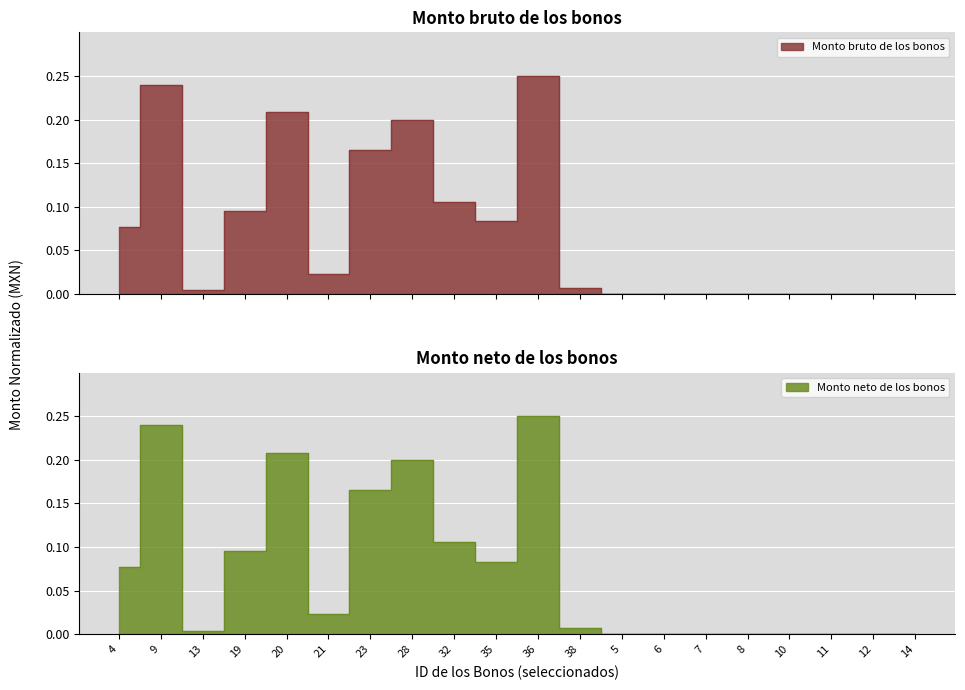

Is it true that Monto bruto de los bonos equals 0.0 at 4?

False